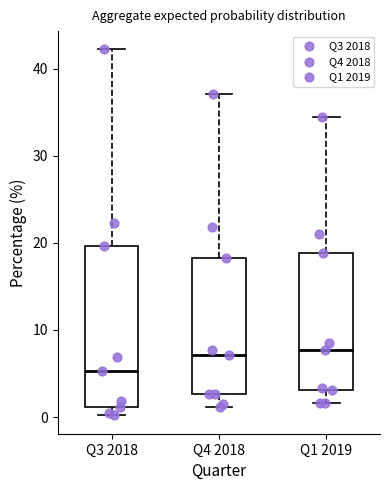

Where does the upper whisker of the box for Q4 2018 end on the y-axis? The values are not printed on the chart, so give them approximately, as read against the axis.

37